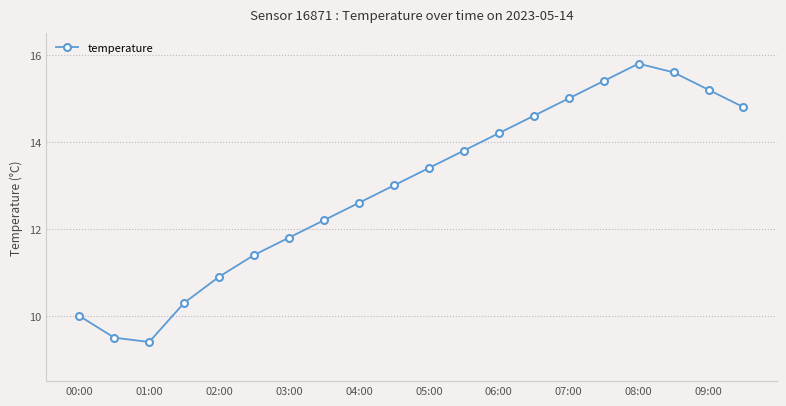

What is the average value?

12.9